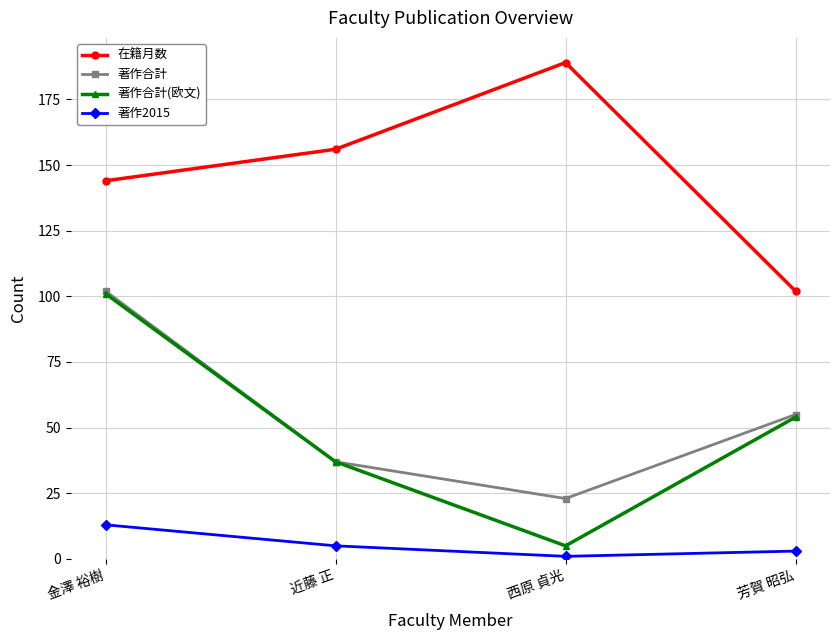

What is the label of the 1st point from the right?

芳賀 昭弘